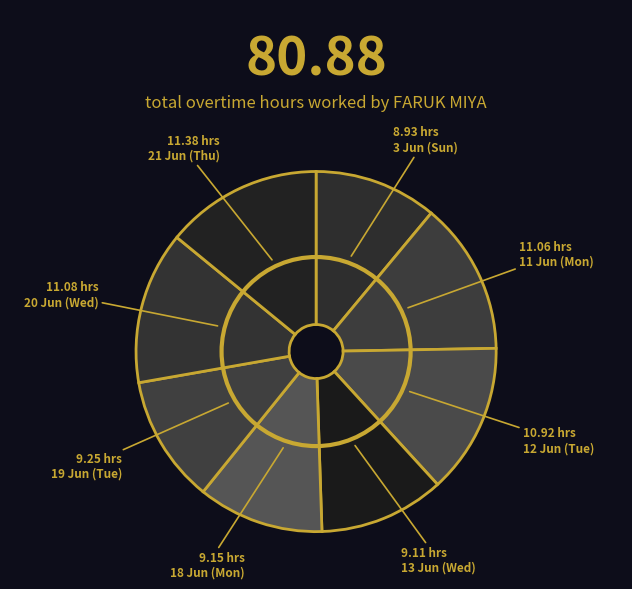

How many segments does this pie chart have?

8